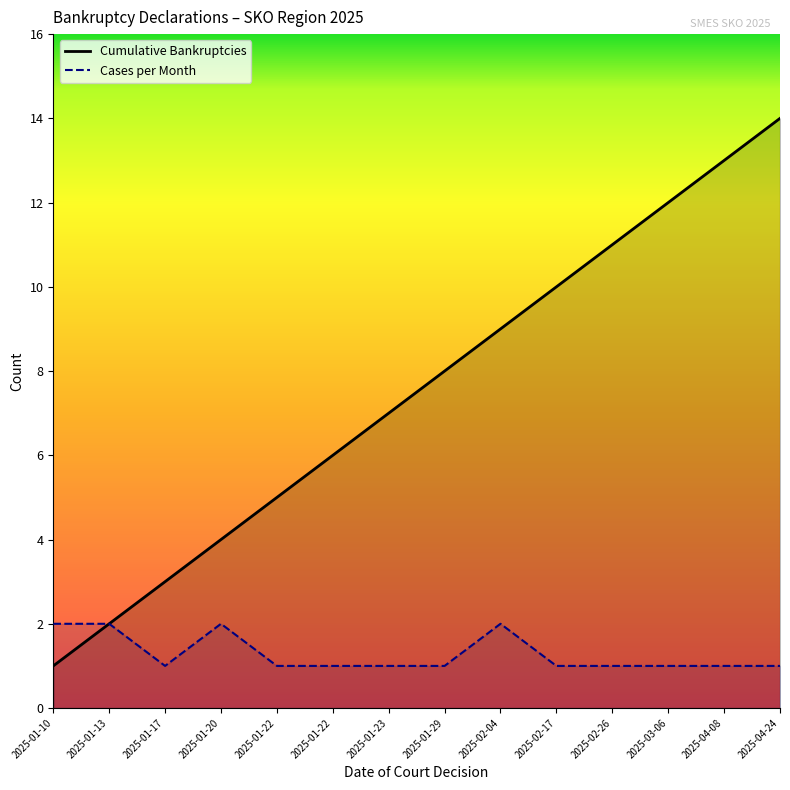

Which category has the highest value across all series?

2025-04-24